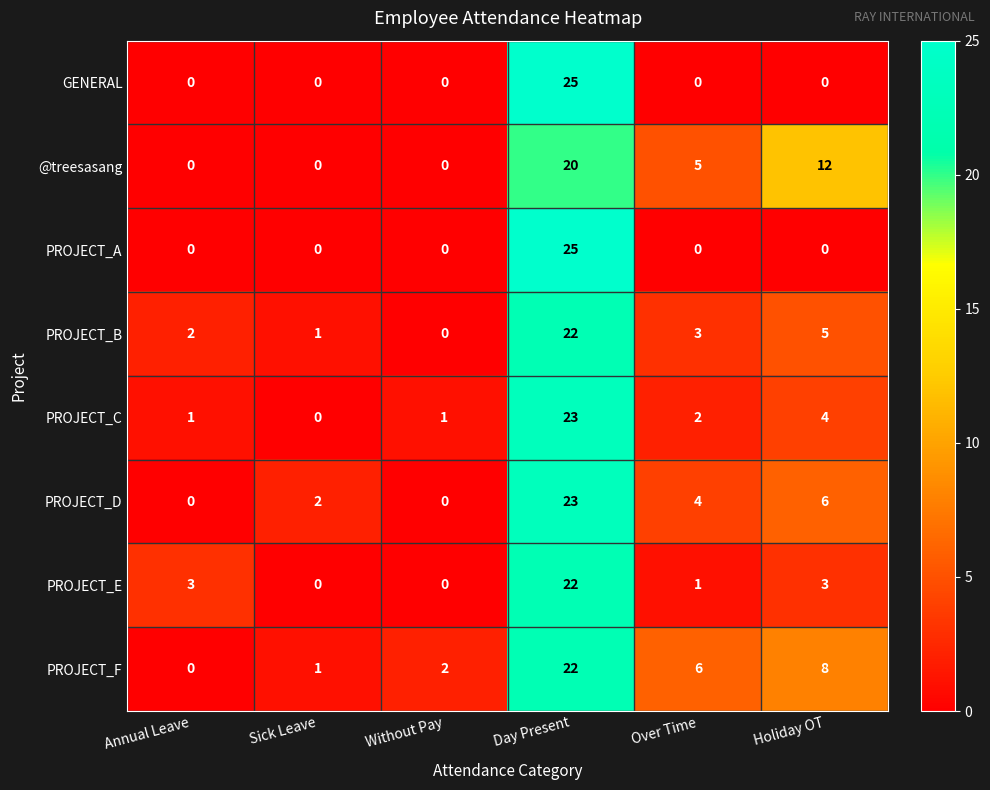

What is the spread (max minus min) of values at Day Present?

5